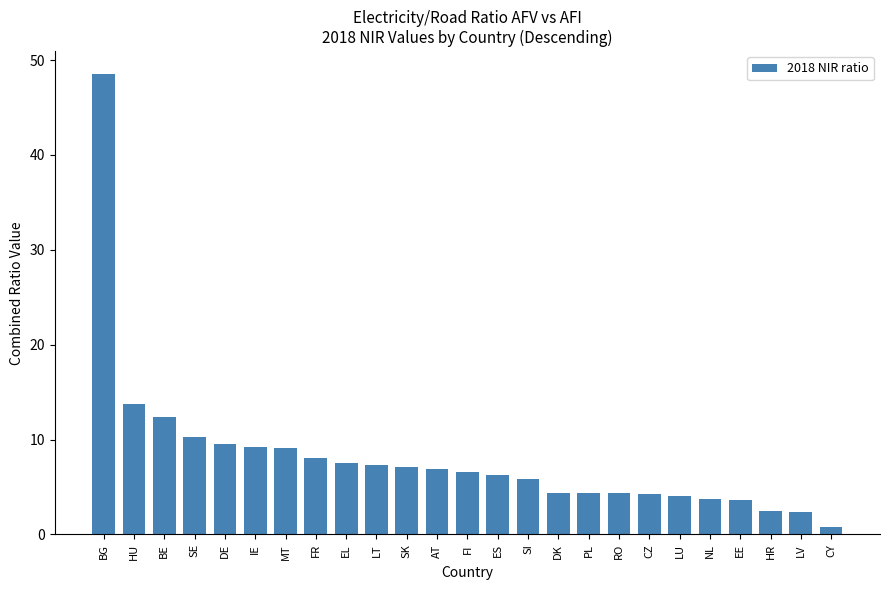

What is the sum of all values?

202.8